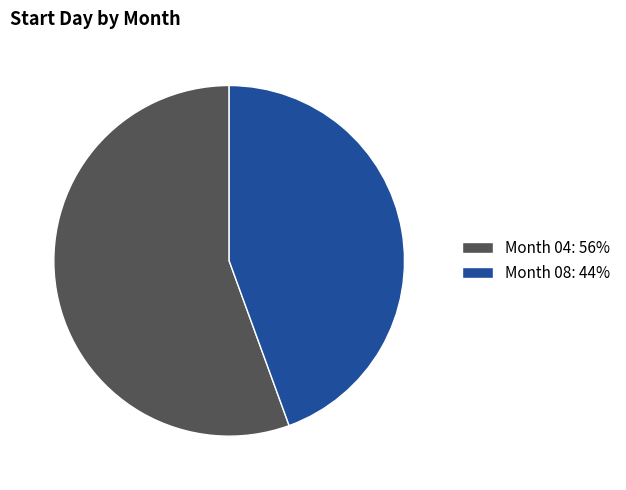

Is it true that Month 08: 44% is 58% of the pie?

False